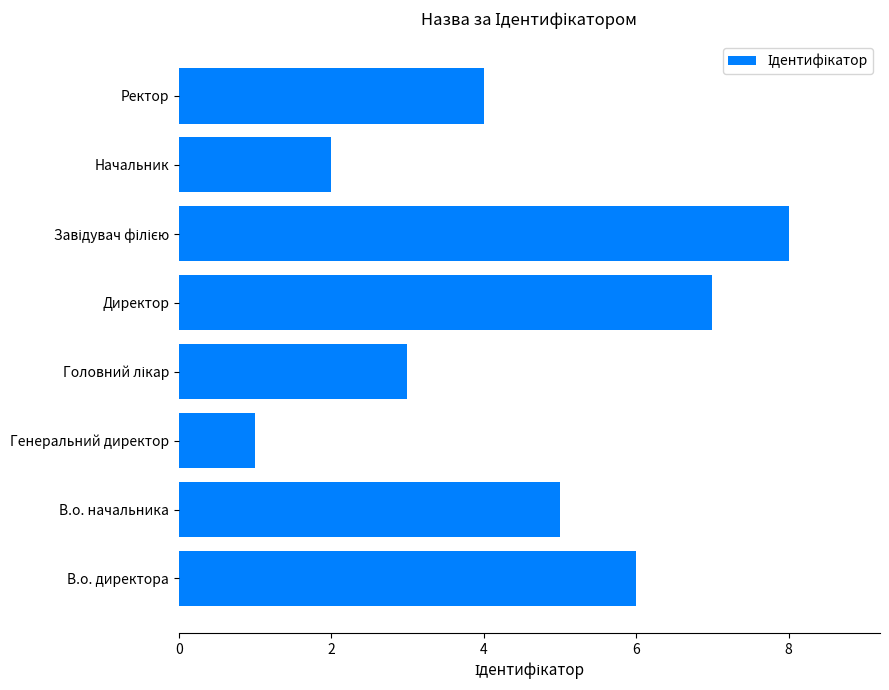

Is it true that the value at В.о. начальника is 2?

False